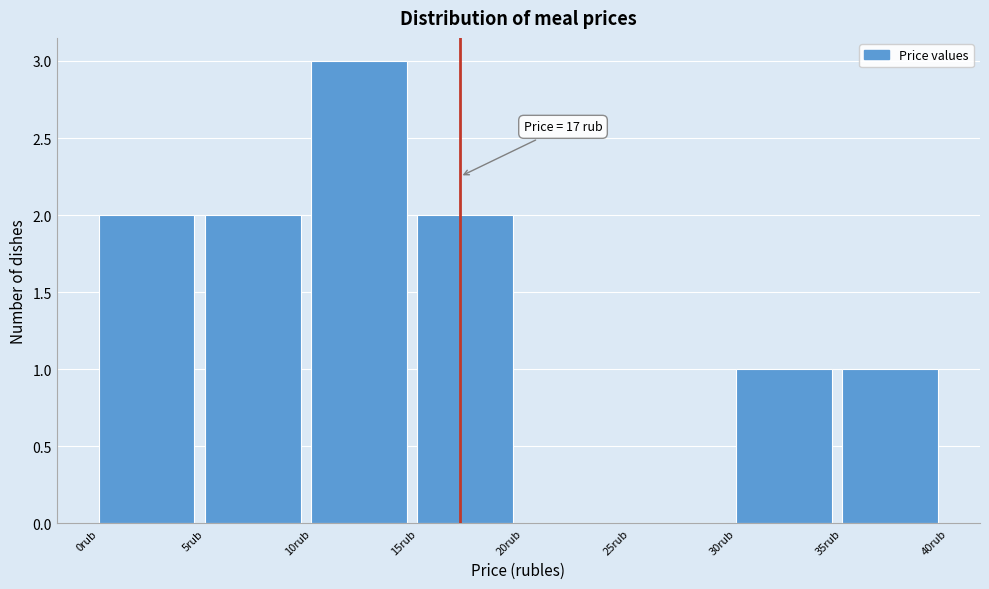

Which range on the x-axis has the tallest bar?

10 to 15